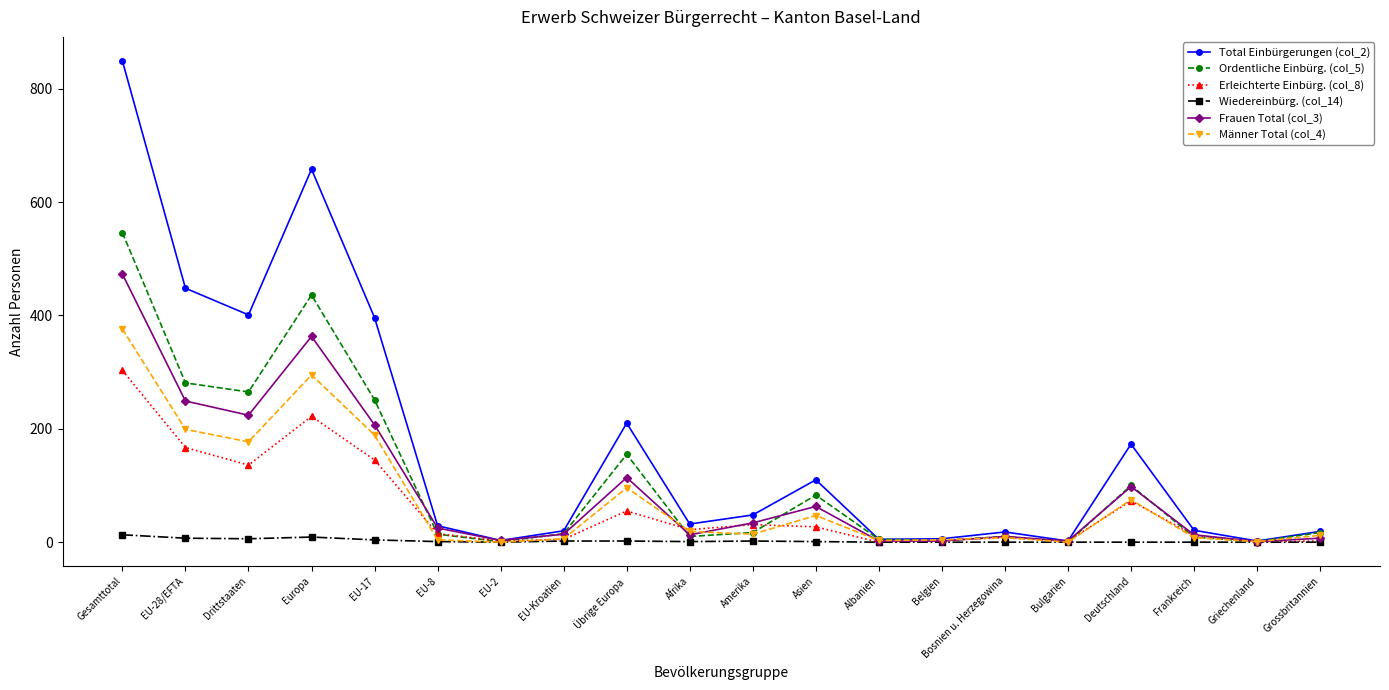

How many distinct data groups are displayed?

6